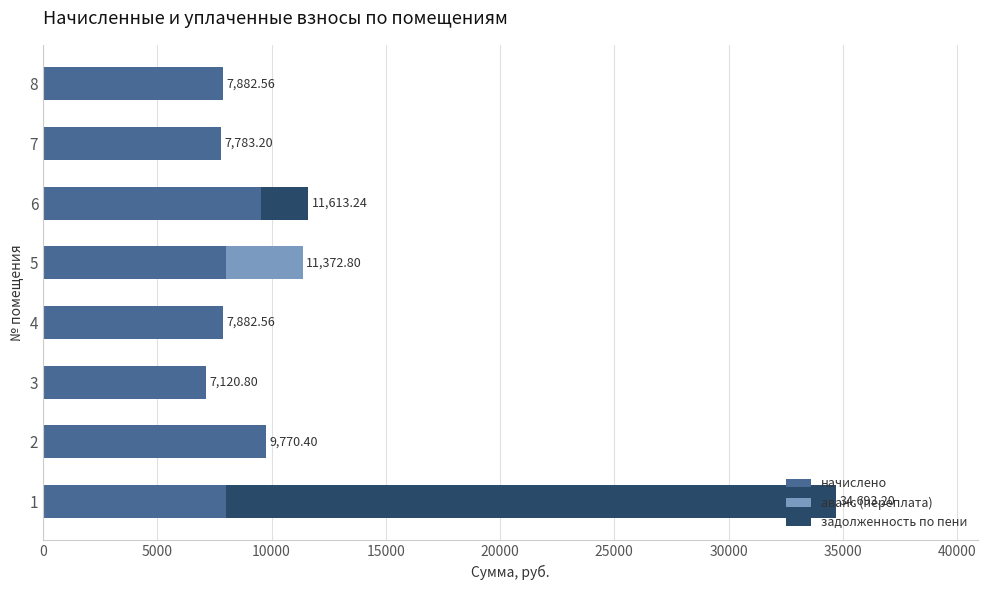

What is the sum of the начислено values at 6 and 1?

17520.7